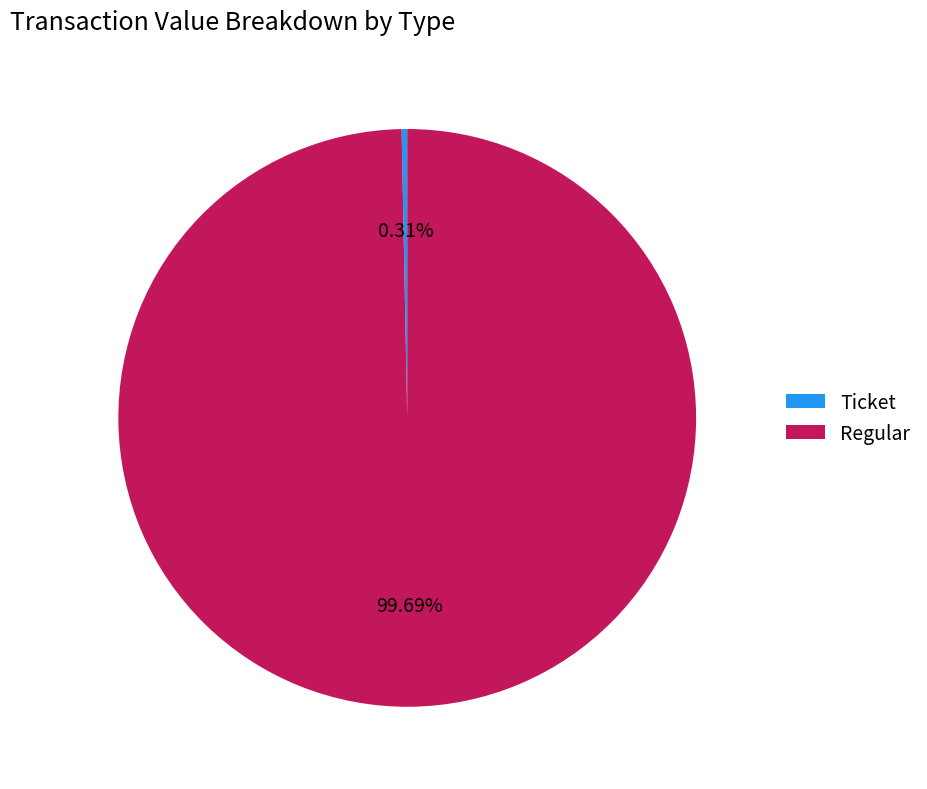

Which category has the smallest portion of the pie?

Ticket